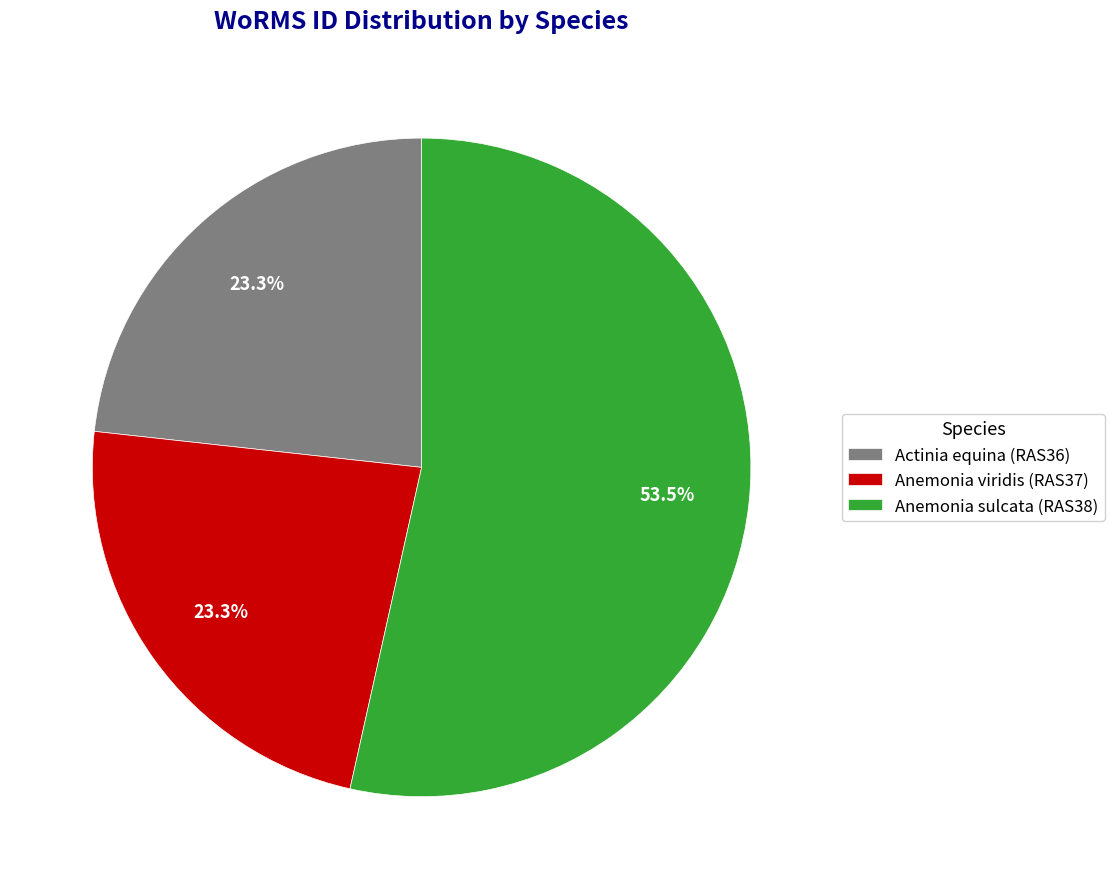

How many segments does this pie chart have?

3